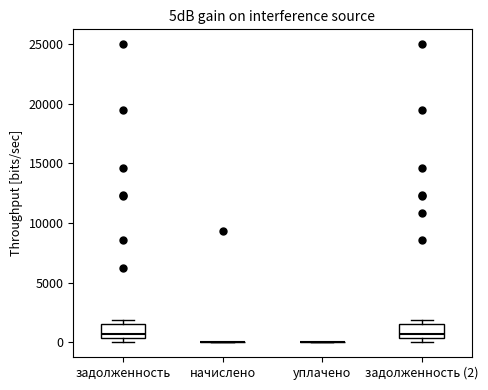

Reading left to right, read every box against the y-axis: the position of its median line, the range the box covers, and the ends of its whiskers. The values are not printed on the chart, so give them approximately, as read against the axis.

задолженность: median 500 (just above the box's lower edge), box 500 to 1500, whiskers 0 to 2000
начислено: box collapsed to a line at 0, whiskers 0 to 0
уплачено: box collapsed to a line at 0, whiskers 0 to 0
задолженность (2): median 500 (just above the box's lower edge), box 500 to 1500, whiskers 0 to 2000